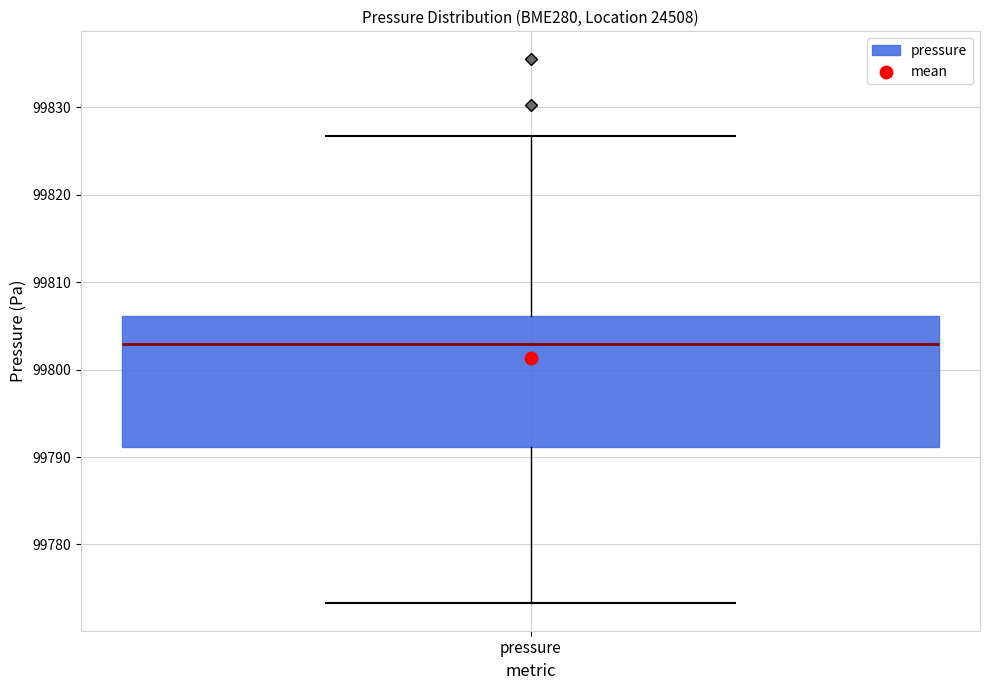

Transcribe this box plot: give where the median line is, the range the box spans, and where the two whiskers end, as read against the y-axis. The values are not printed on the chart, so give them approximately, as read against the axis.

median 99803, box 99791 to 99806, whiskers 99773 to 99827